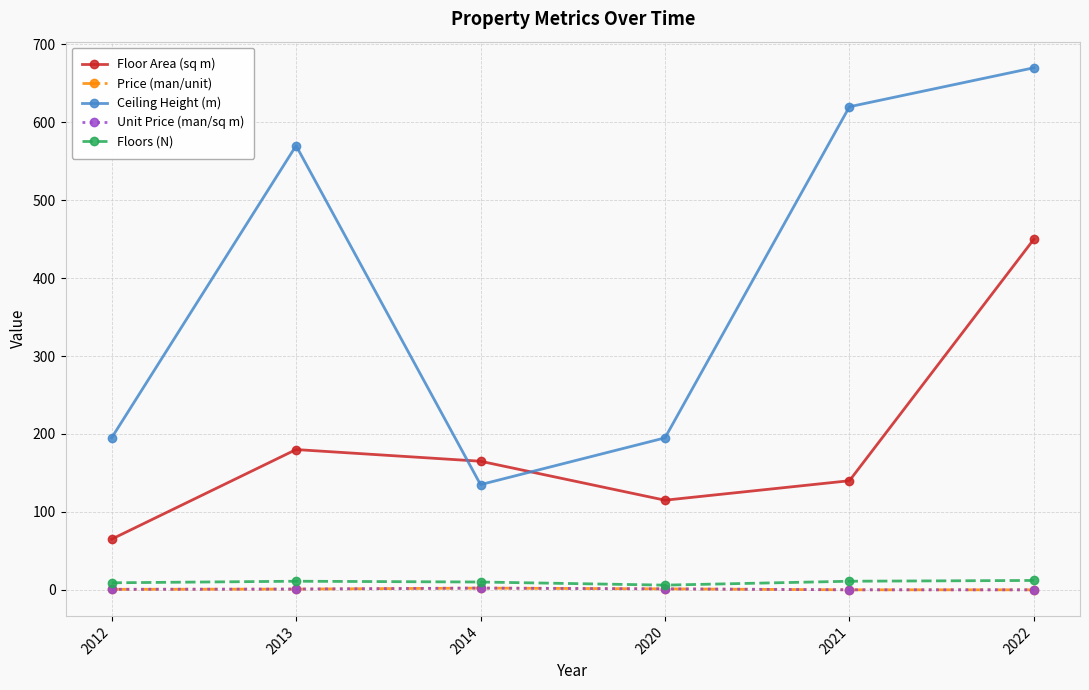

True or false: Floors (N) and Ceiling Height (m) intersect in this chart.

False